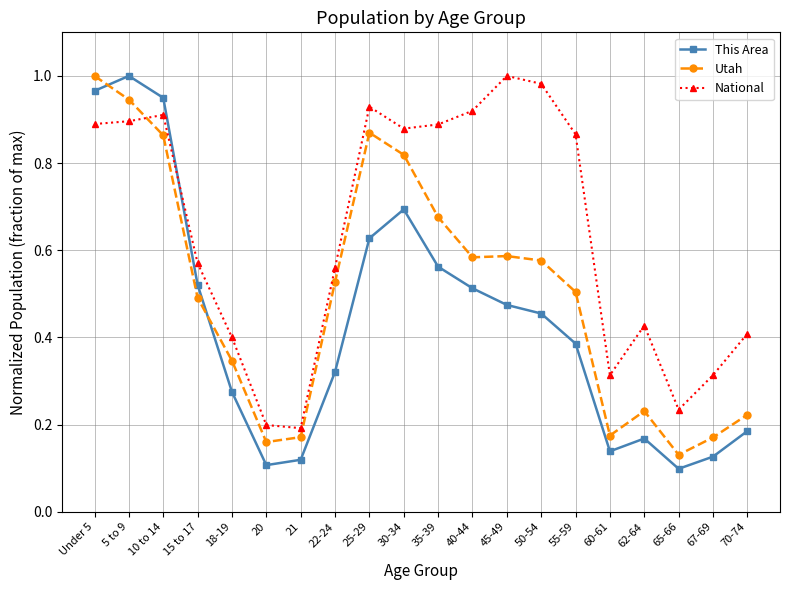

Count the number of categories in the chart.

20